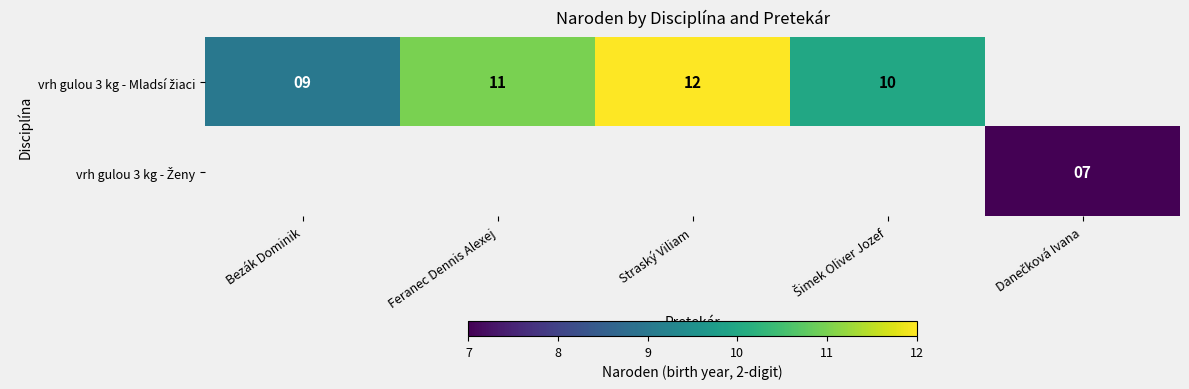

Between Straský Viliam and Šimek Oliver Jozef, which is larger?

Straský Viliam